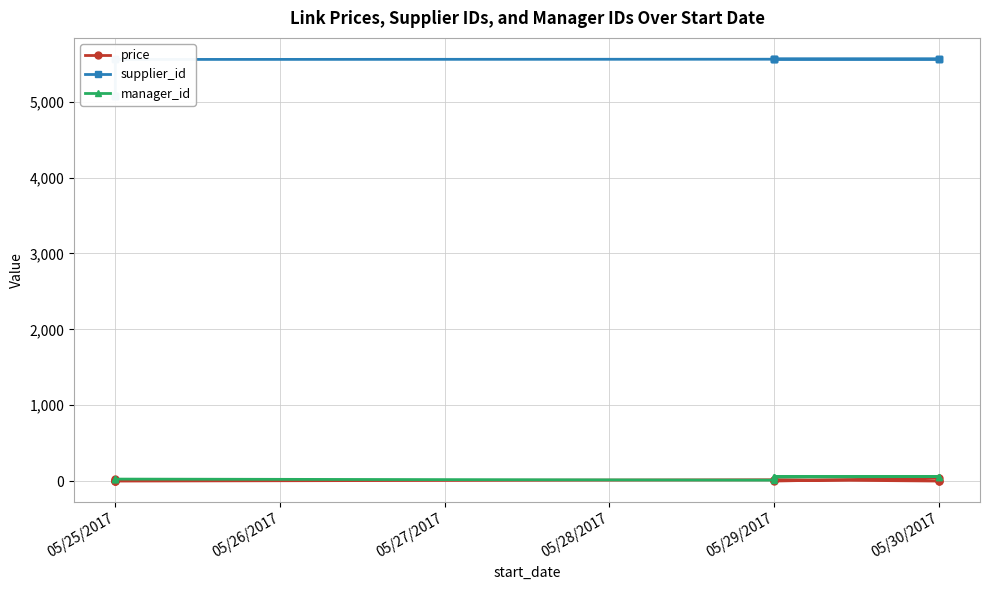

How many times do price and manager_id cross each other?

2